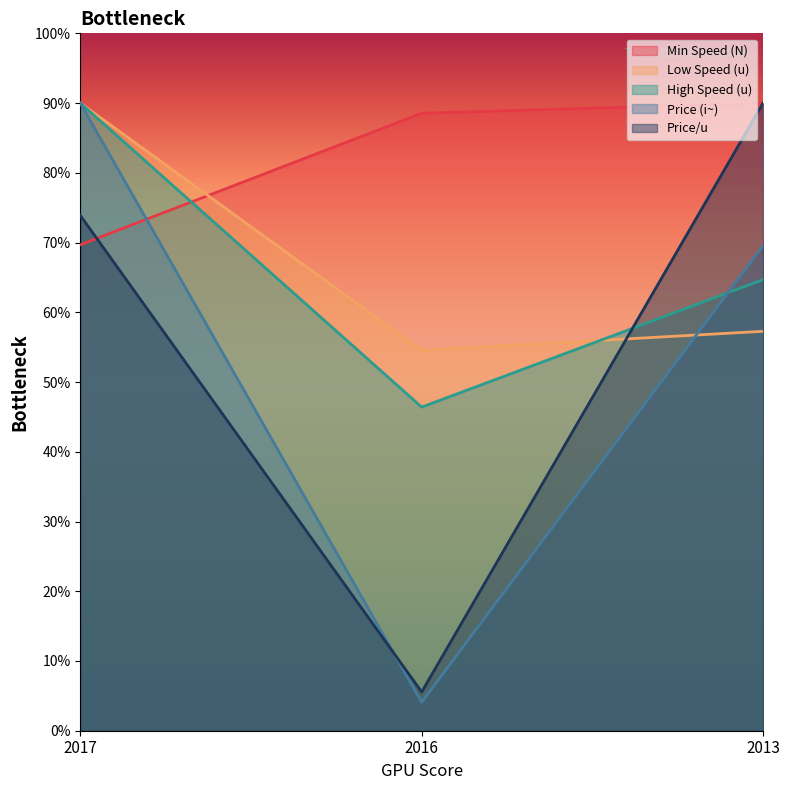

Reading right to left, extract all data points from this chart.

Min Speed (N): 90.0	88.5	69.7
Low Speed (u): 57.3	54.5	90.0
High Speed (u): 64.7	46.4	90.0
Price (i~): 69.5	4.1	90.0
Price/u: 90.0	5.6	73.9